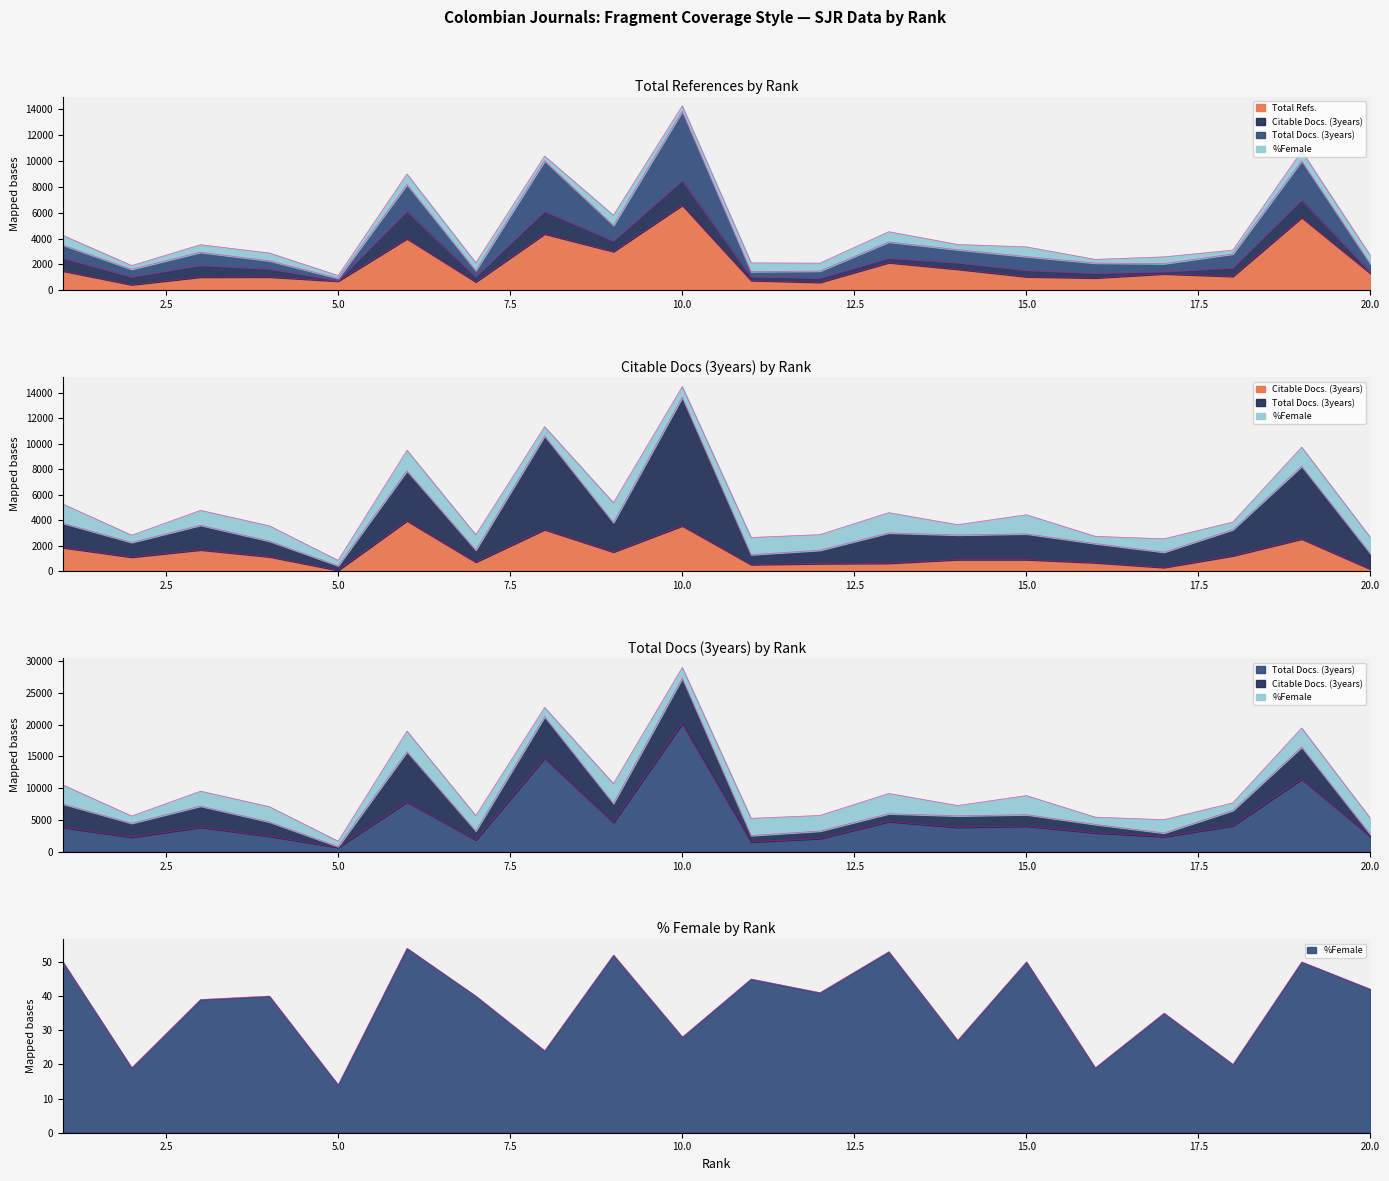

Does the chart display data point markers on the line(s)?

No